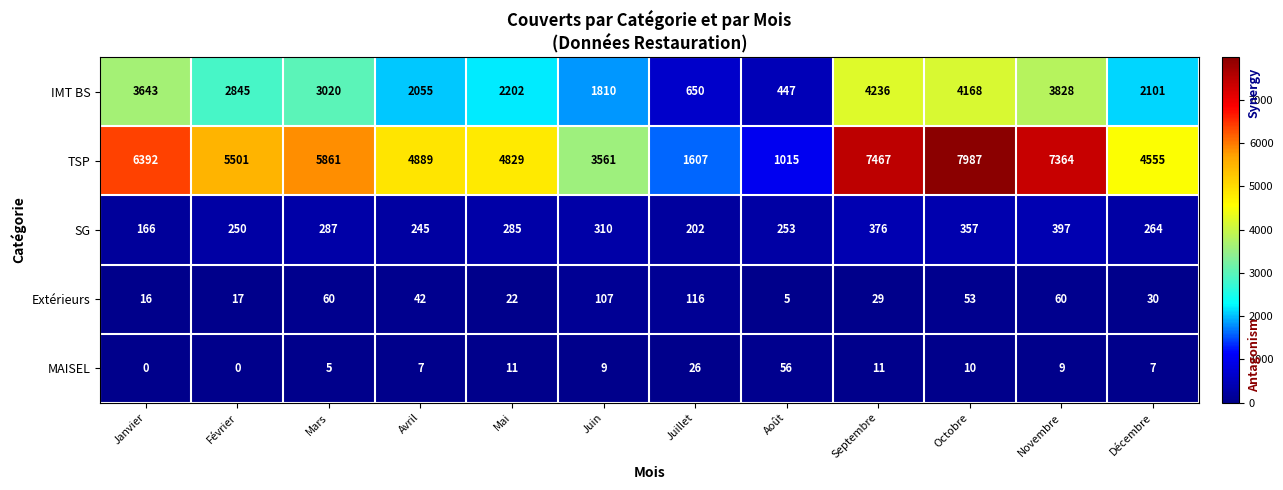

Count the number of data series in this chart.

5